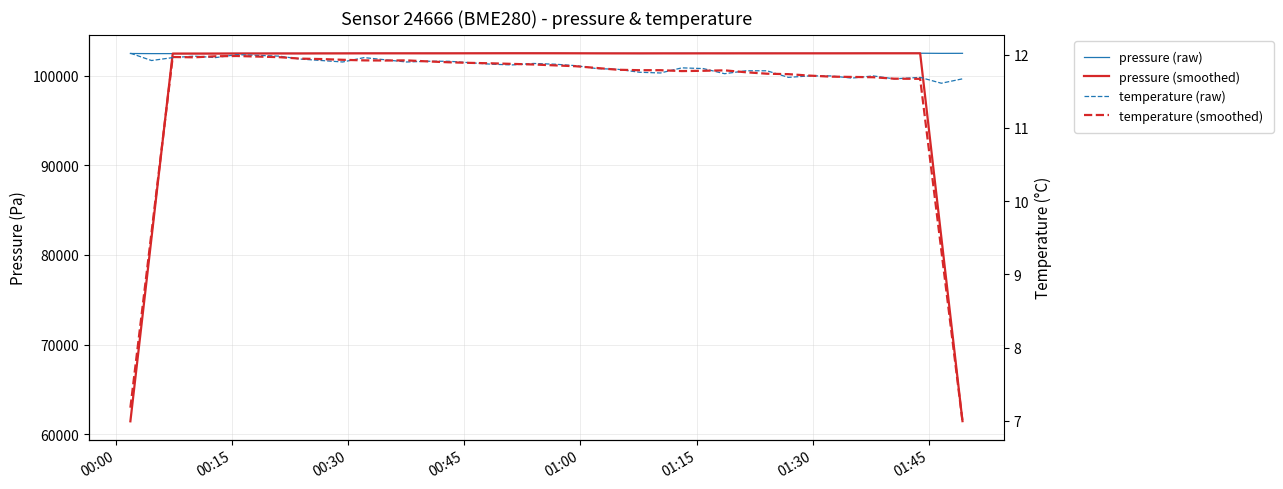

After their last crossing, which series has the higher values: temperature (smoothed) or temperature (raw)?

temperature (raw)